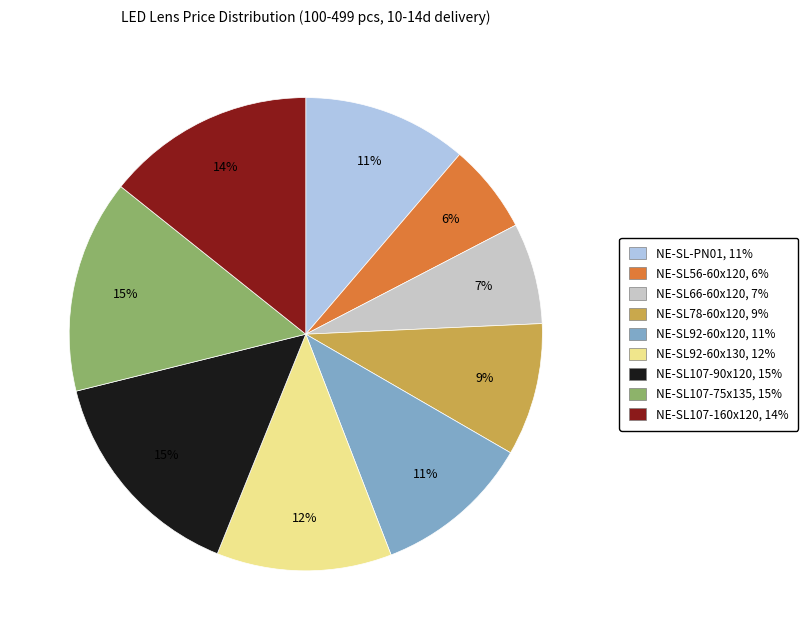

What percentage is the NE-SL66-60x120 slice, to the nearest percent?

7%